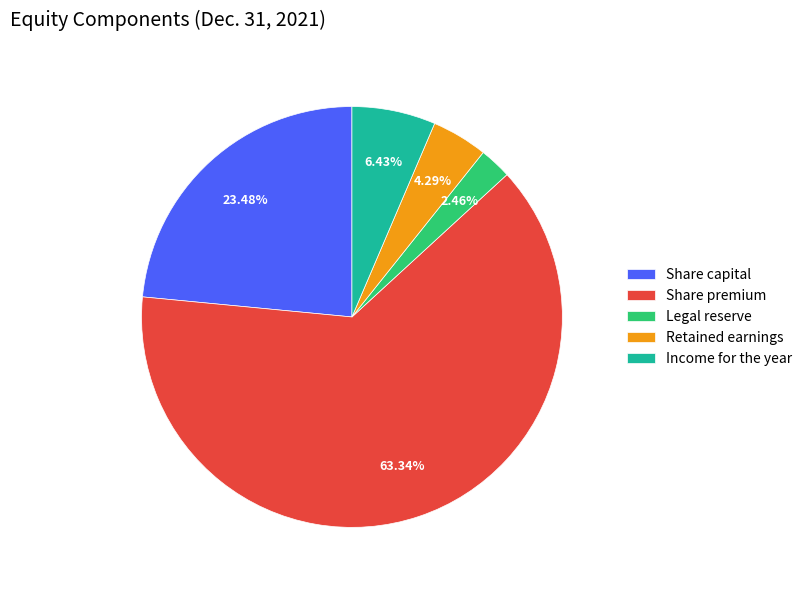

Which category has the smallest portion of the pie?

Legal reserve